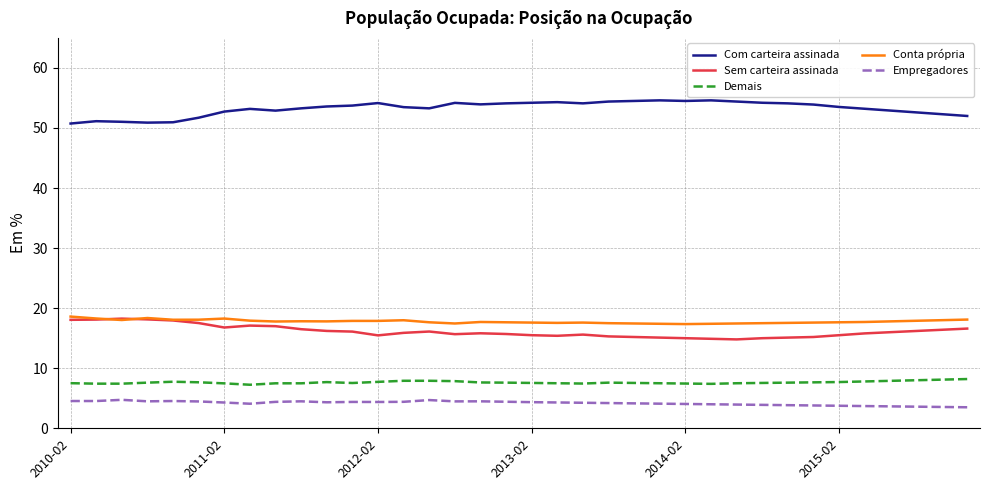

True or false: Empregadores and Sem carteira assinada intersect in this chart.

False